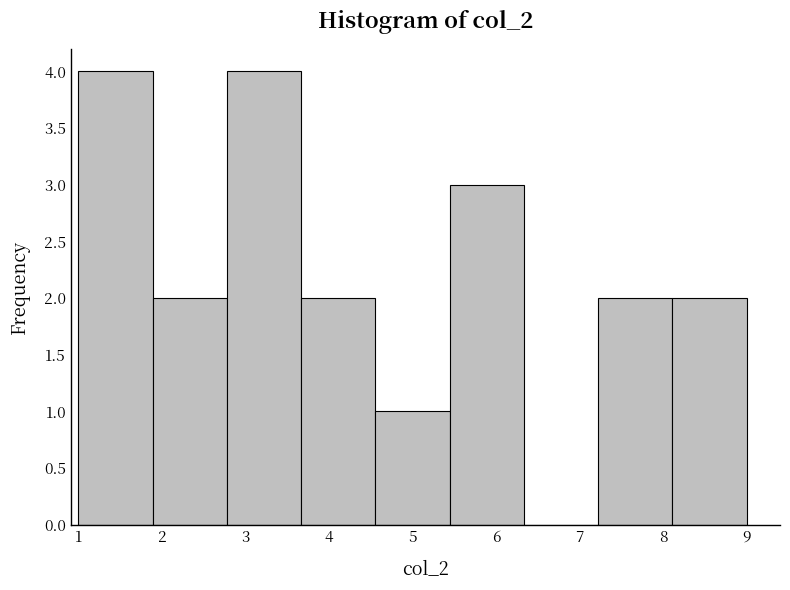

Reading left to right, list every bar in this chart as the range it spans on the x-axis followed by its height. Neither the bar edges nor the heights are printed on the chart, so give them approximately, as read against the axes.

1.0 to 1.9: 4
1.9 to 2.8: 2
2.8 to 3.7: 4
3.7 to 4.6: 2
4.6 to 5.4: 1
5.4 to 6.3: 3
6.3 to 7.2: 0
7.2 to 8.1: 2
8.1 to 9.0: 2